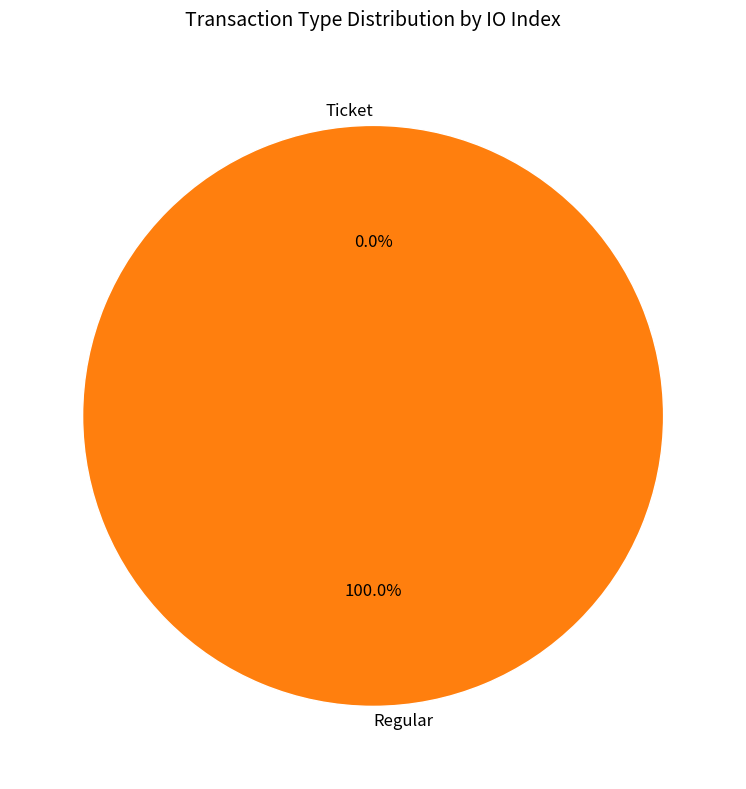

Count the number of slices in the pie.

2